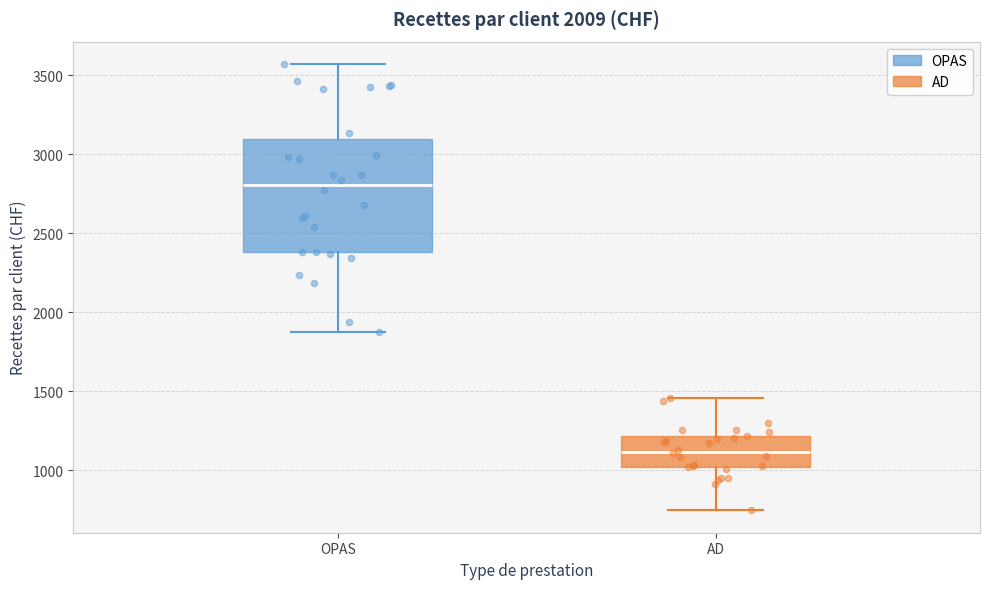

Which box has the highest median line?

OPAS